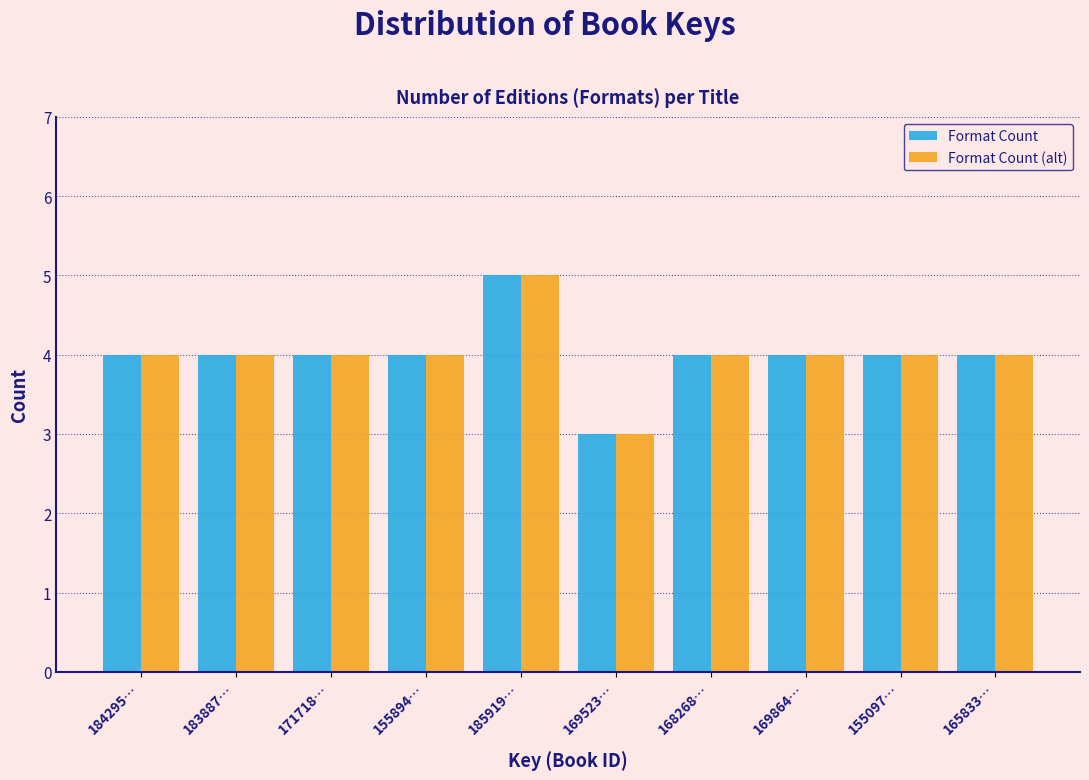

Reading left to right, list all the values displayed in this chart.

Format Count: 184295…=4	183887…=4	171718…=4	155894…=4	185919…=5	169523…=3	168268…=4	169864…=4	155097…=4	165833…=4
Format Count (alt): 184295…=4	183887…=4	171718…=4	155894…=4	185919…=5	169523…=3	168268…=4	169864…=4	155097…=4	165833…=4